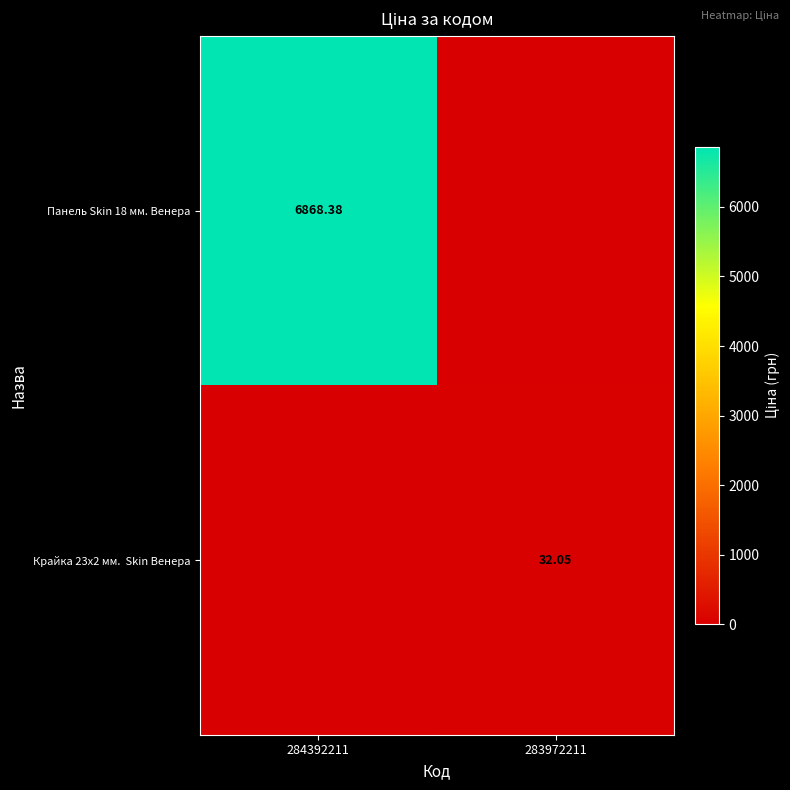

Rank the series by their maximum value, from lowest to highest.

Крайка 23x2 мм. Skin Венера, Панель Skin 18 мм. Венера